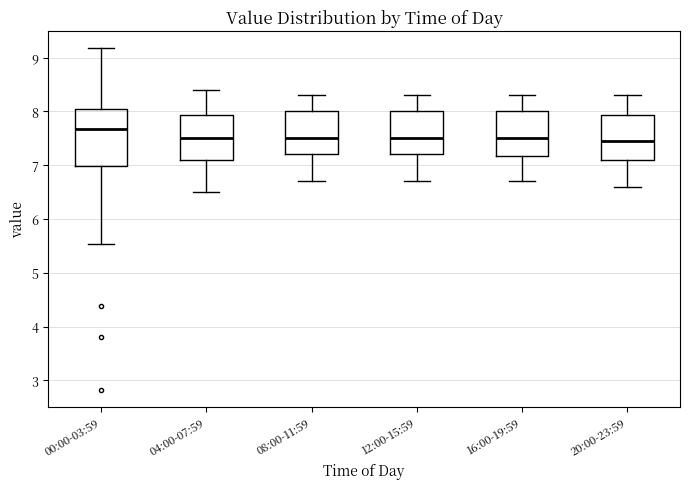

Which box is the tallest, from its lower edge to its upper edge?

00:00-03:59